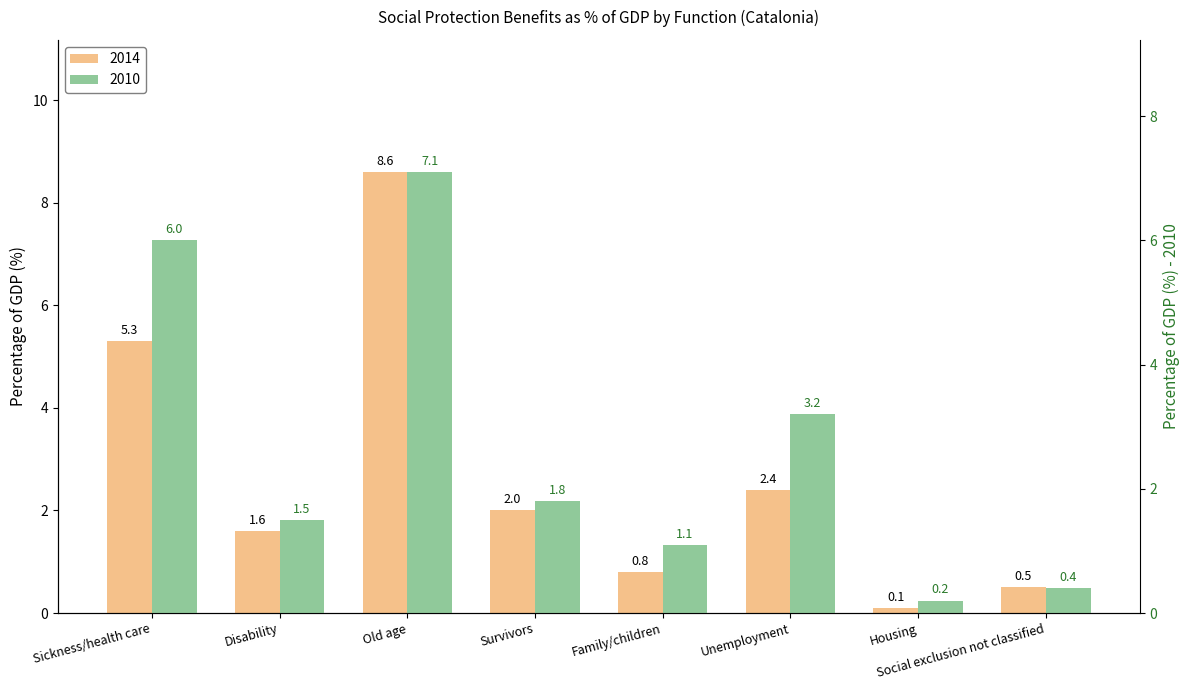

What are all the series names shown in the legend?

2014, 2010